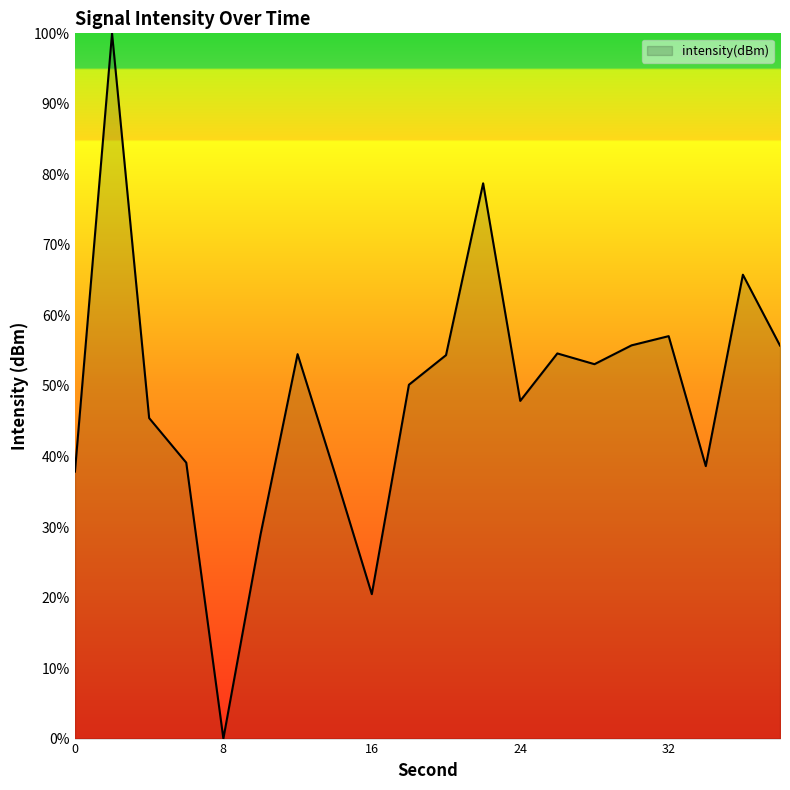

What is the sum of all values?

975.8